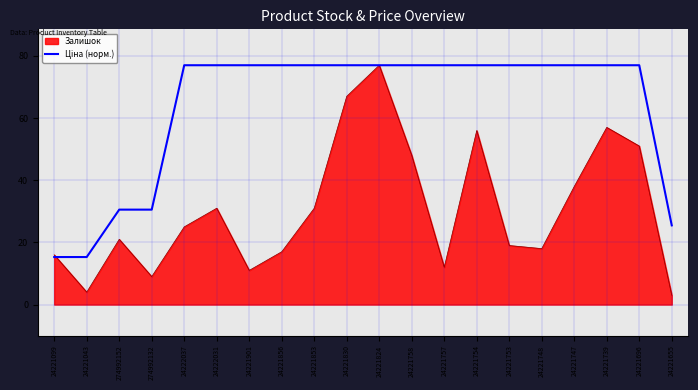

Which series has the widest spread of values?

Залишок